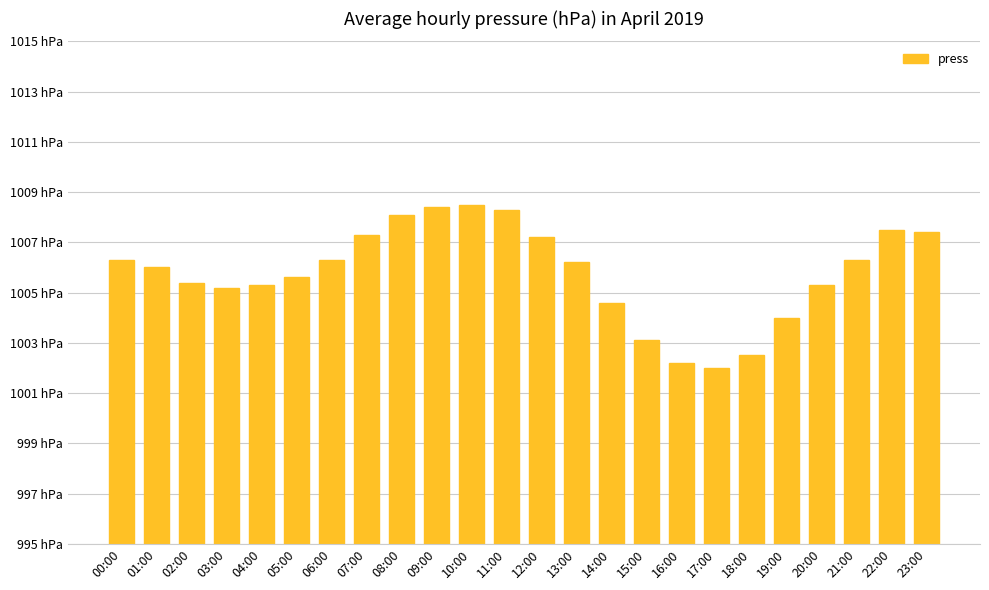

Which category has the highest value across all series?

10:00